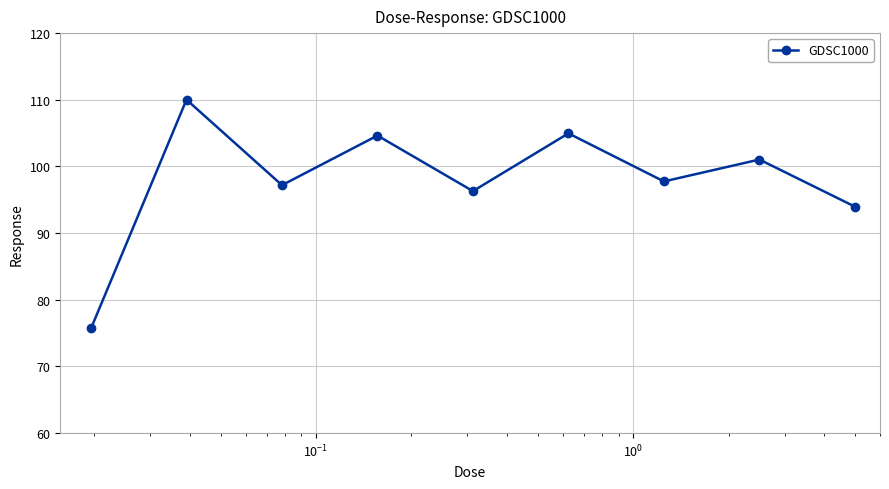

What is the value of the 2nd point from the left?

110.0